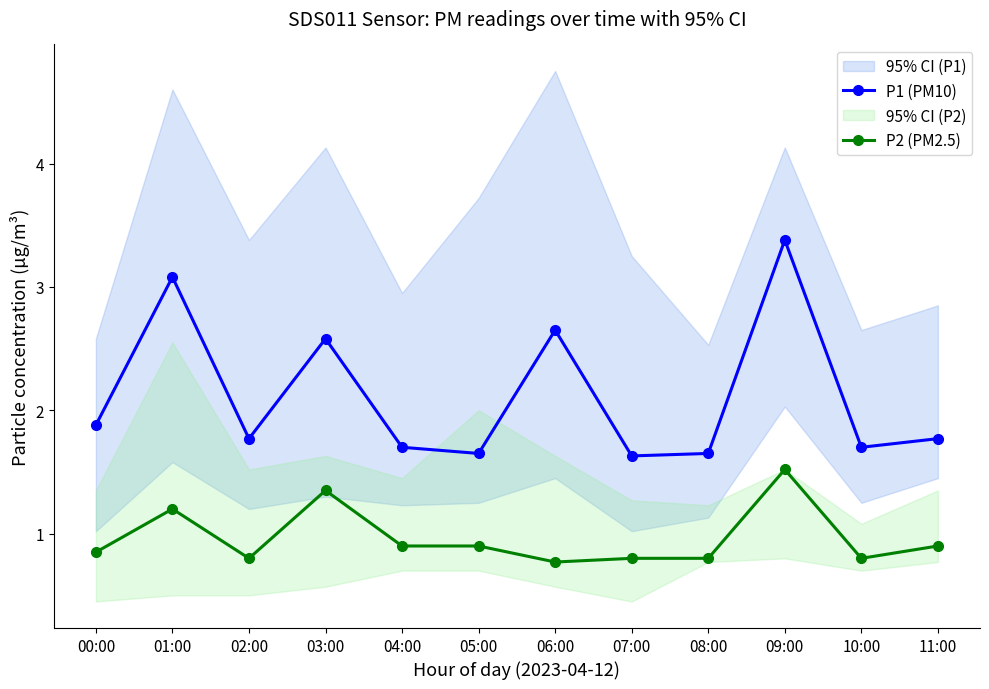

True or false: P1 (PM10) and P2 (PM2.5) intersect in this chart.

False